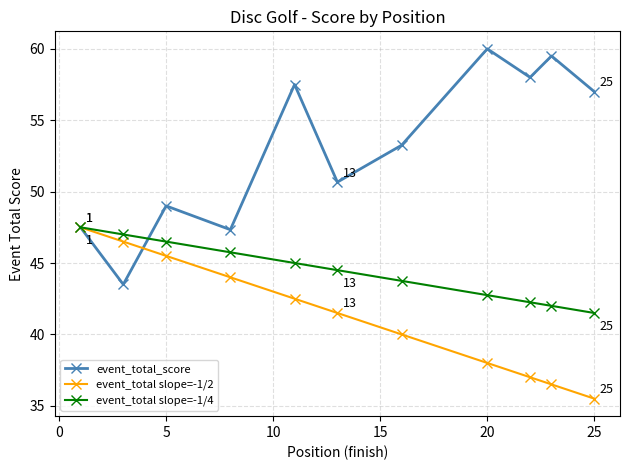

List the series in order of their overall mean, lowest first.

event_total slope=-1/2, event_total slope=-1/4, event_total_score